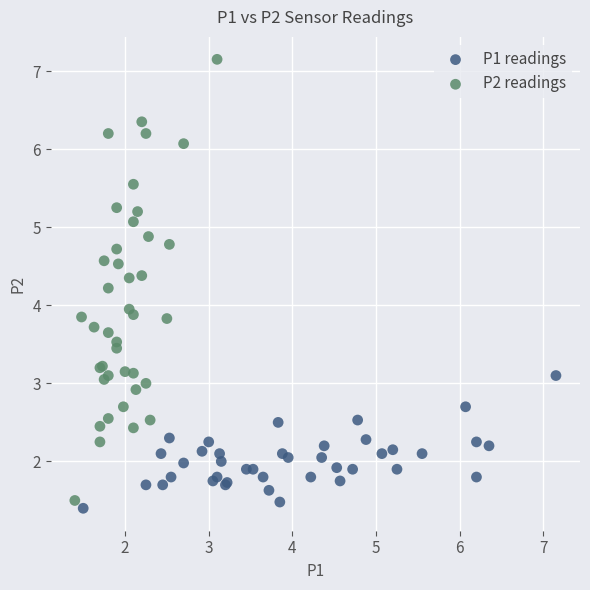

Which series has the largest Y range (max minus min)?

P2 readings